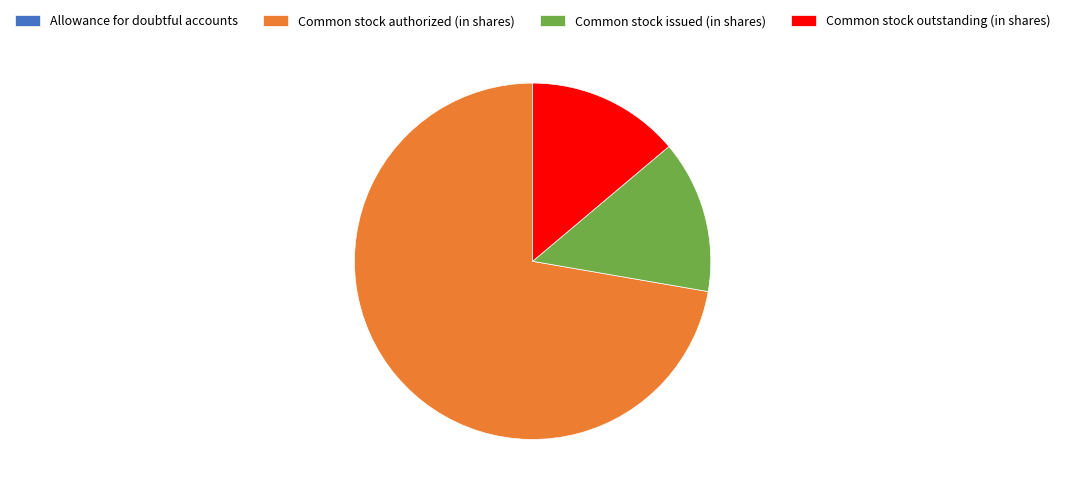

What is the ratio of the value at Common stock issued (in shares) to the value at Common stock outstanding (in shares)?

1.0